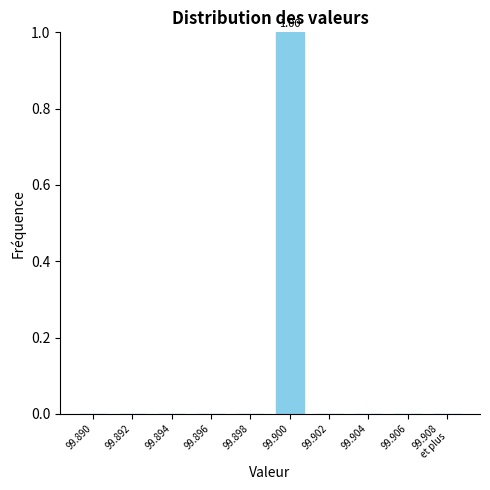

Which has a higher value, 99.900 or 99.890?

99.900